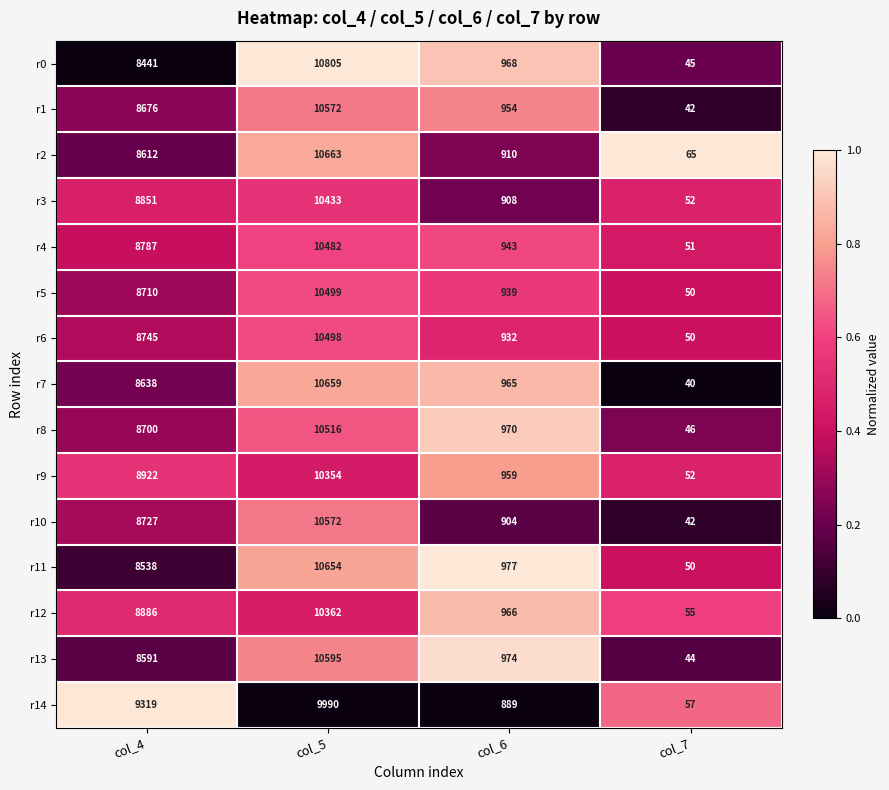

At col_6, list the series in order from largest to smallest.

r11, r13, r8, r0, r12, r7, r9, r1, r4, r5, r6, r2, r3, r10, r14